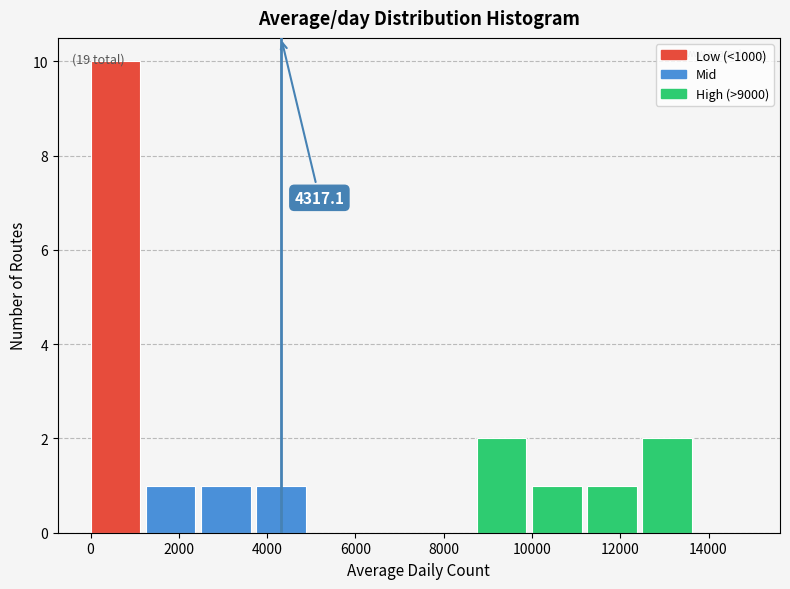

Over which range of the x-axis is the bar tallest?

0 to 1250